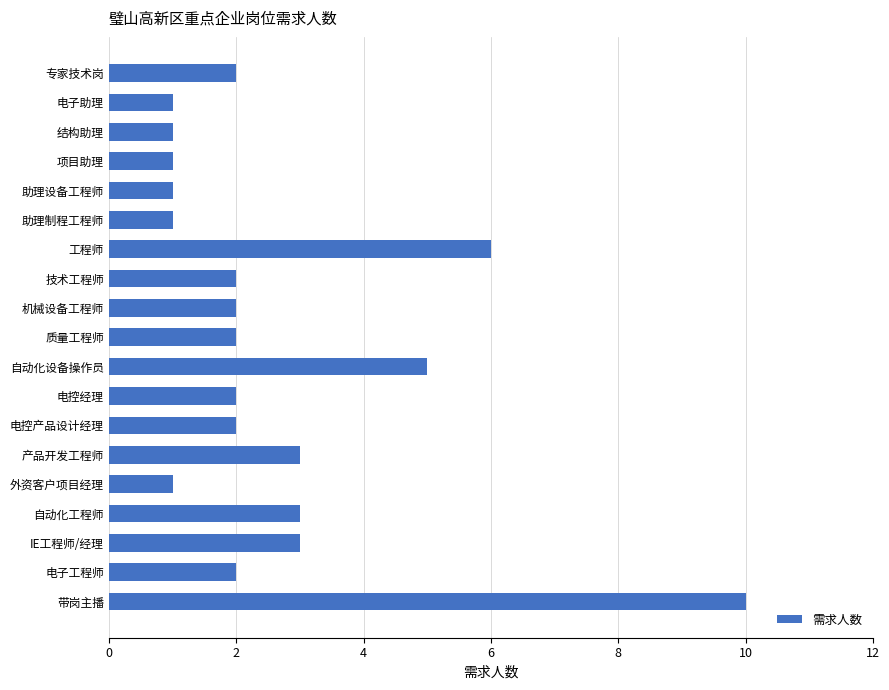

Reading top to bottom, extract all data points from this chart.

专家技术岗=2	电子助理=1	结构助理=1	项目助理=1	助理设备工程师=1	助理制程工程师=1	工程师=6	技术工程师=2	机械设备工程师=2	质量工程师=2	自动化设备操作员=5	电控经理=2	电控产品设计经理=2	产品开发工程师=3	外资客户项目经理=1	自动化工程师=3	IE工程师/经理=3	电子工程师=2	带岗主播=10